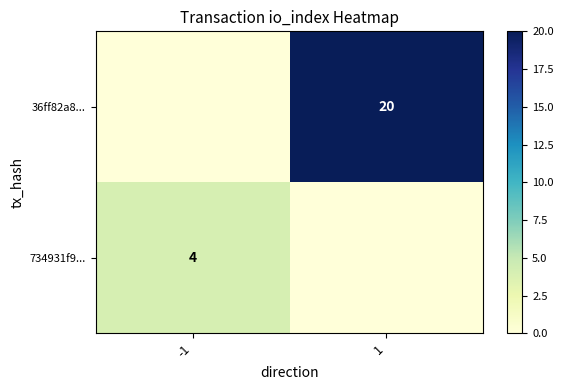

Is it true that 734931f9... equals 6 at -1?

False